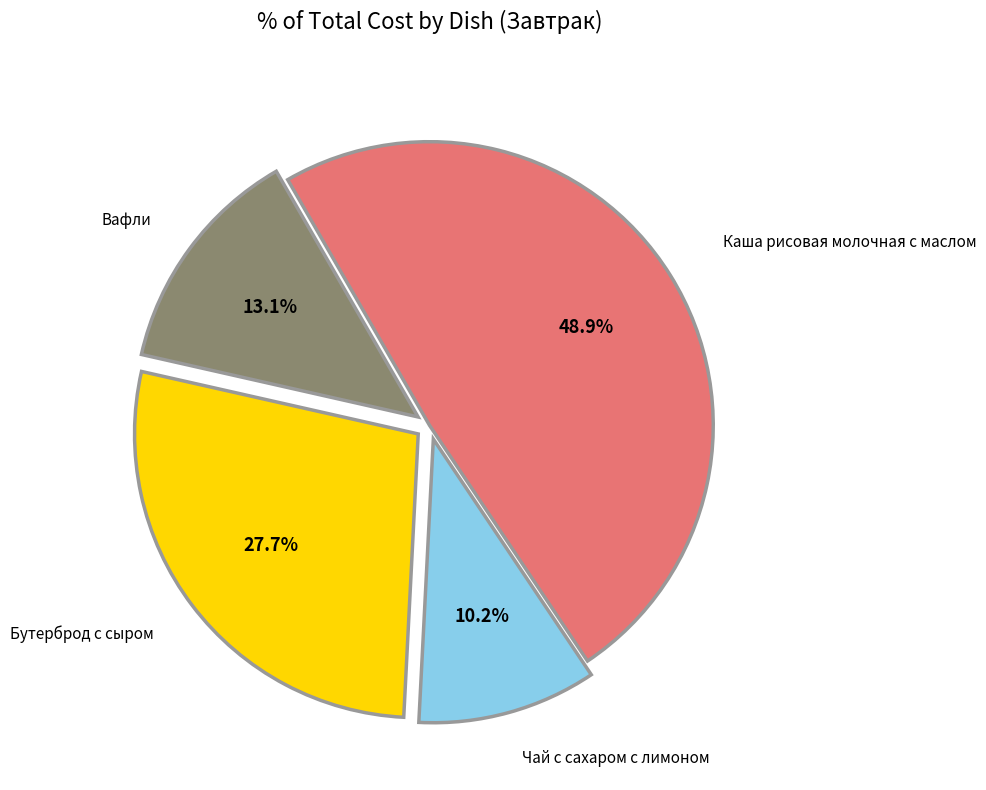

Is there any slice that represents more than half of the pie?

No